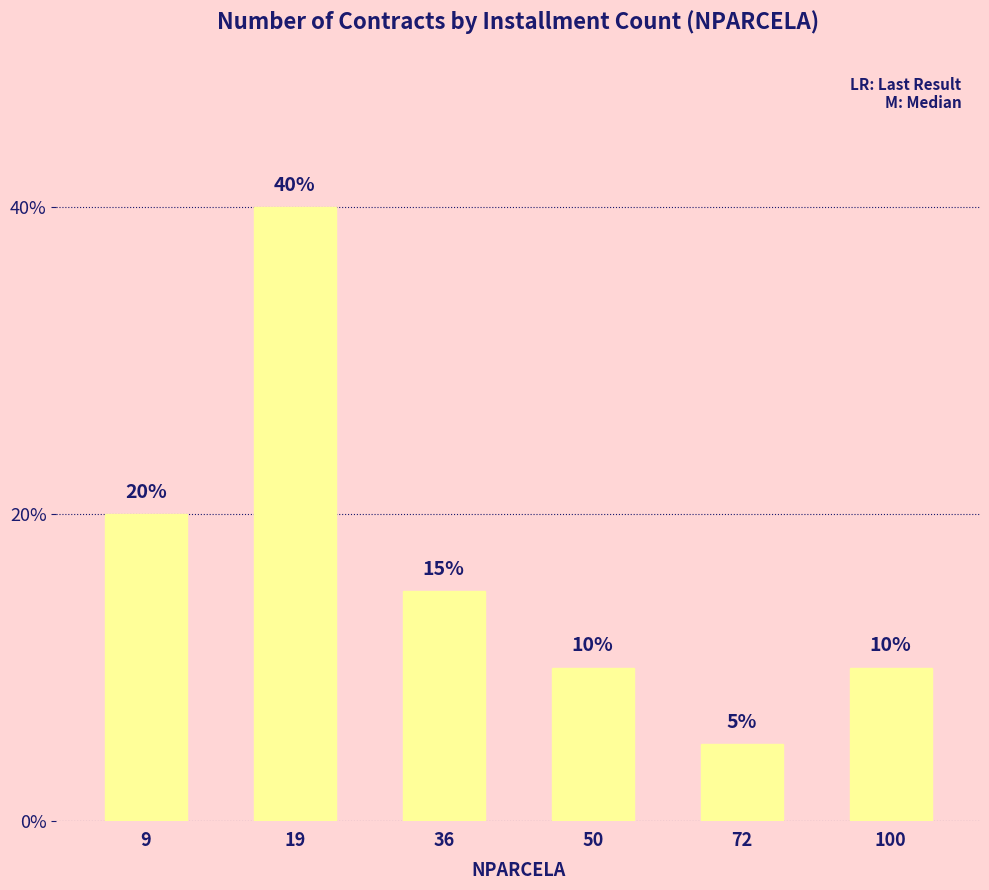

True or false: the data shows 10 at 50.

True